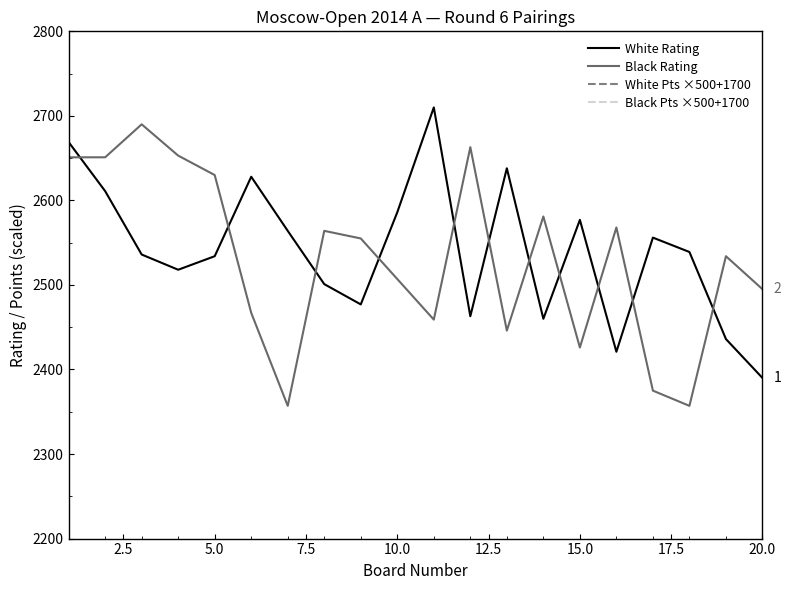

How many lines are shown in the chart?

4